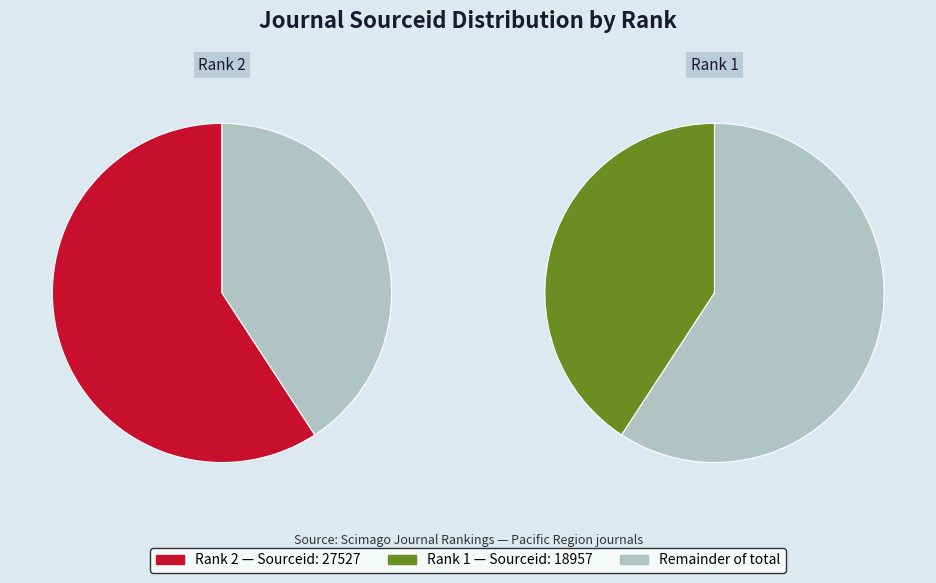

What is the majority slice?

2